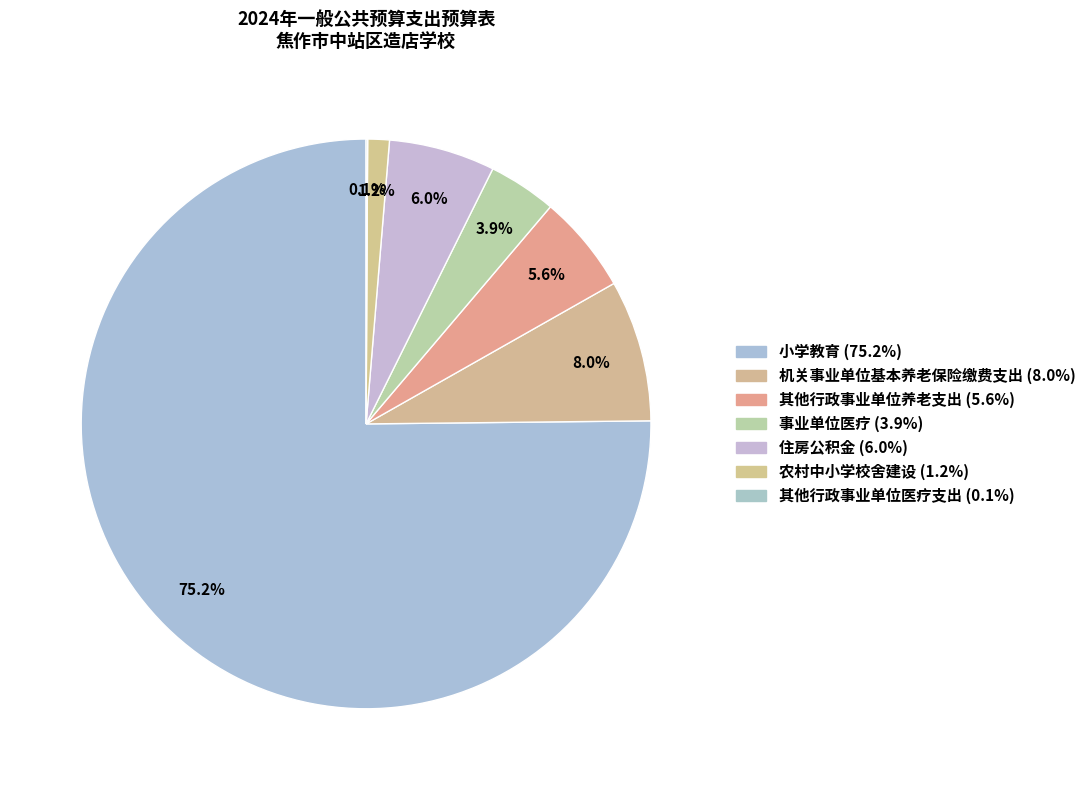

How many segments does this pie chart have?

7